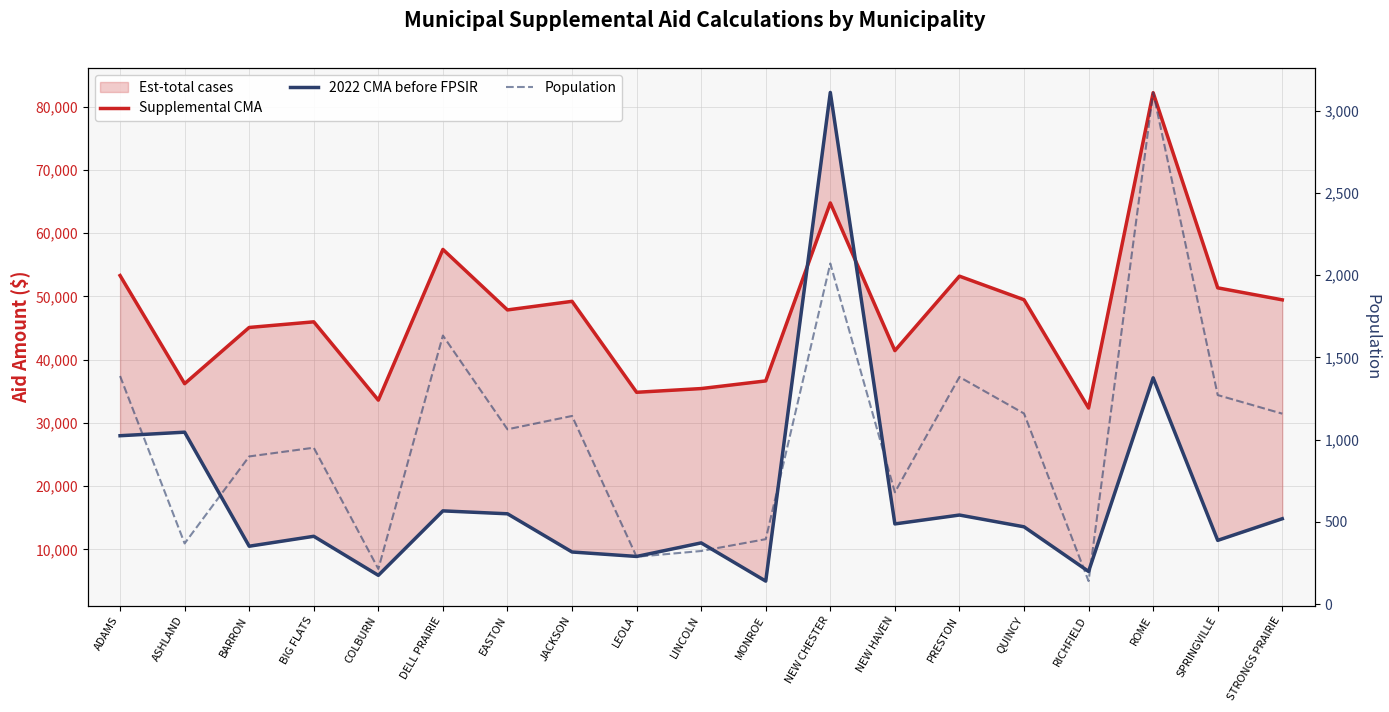

Rank the series by their maximum value, from highest to lowest.

2022 CMA before FPSIR, Supplemental CMA, Population